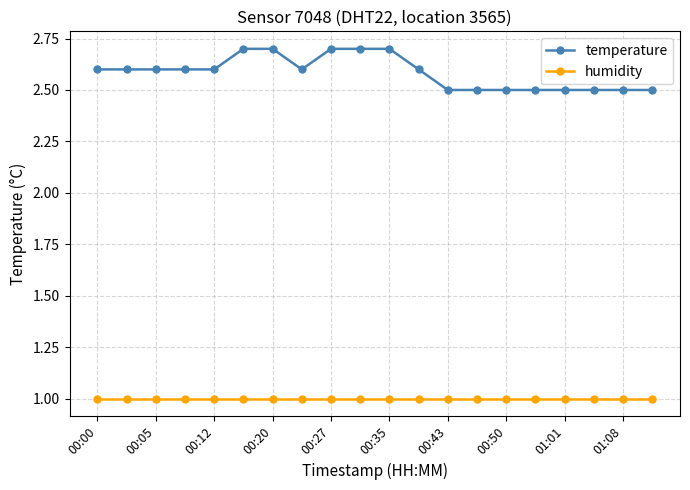

List the series in order of their overall mean, lowest first.

humidity, temperature